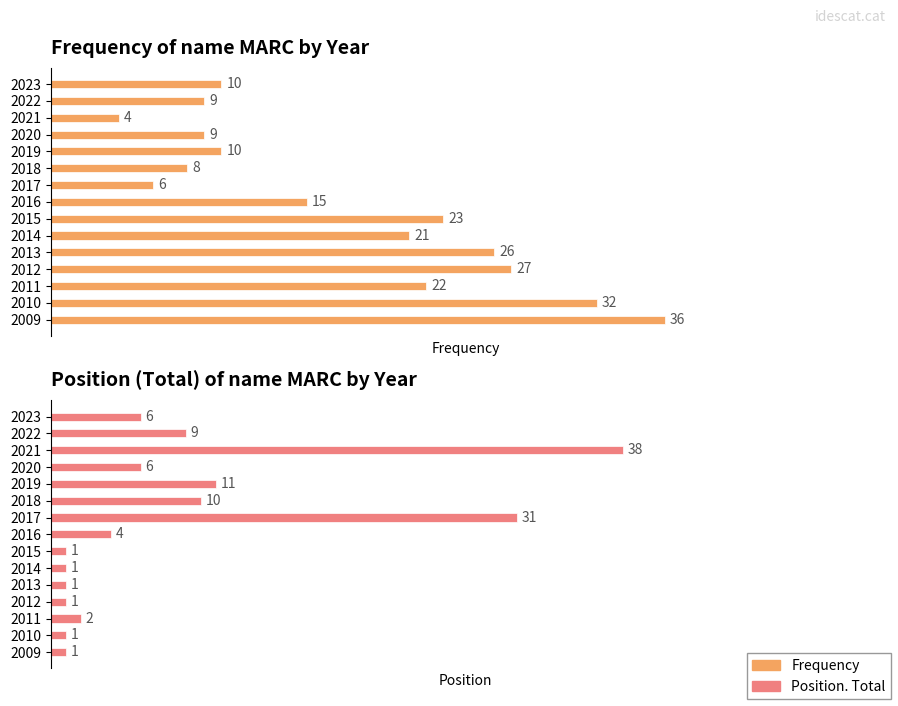

How many groups of bars are there?

15